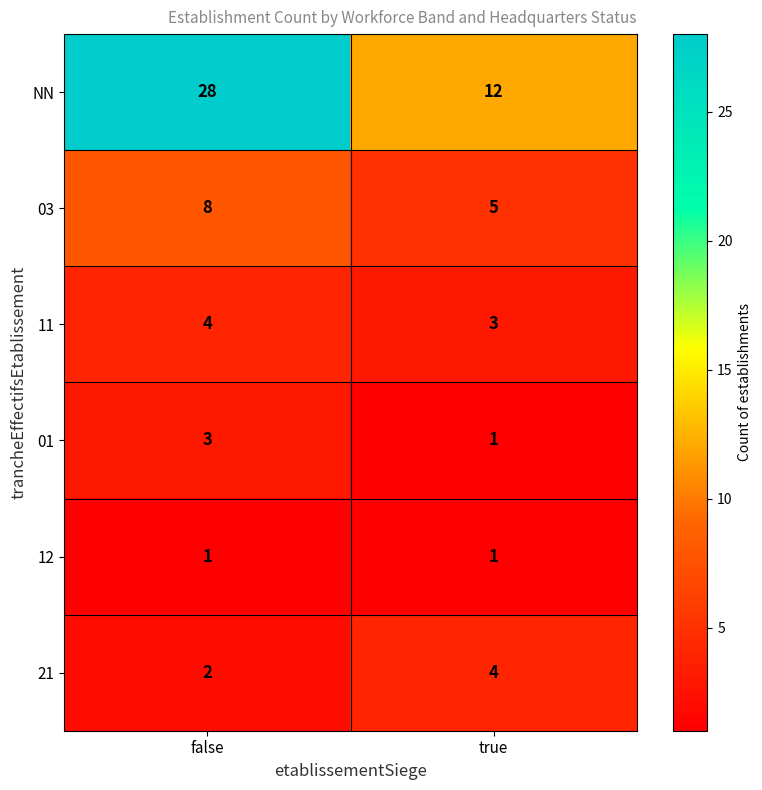

At which label does 11 reach its minimum?

true